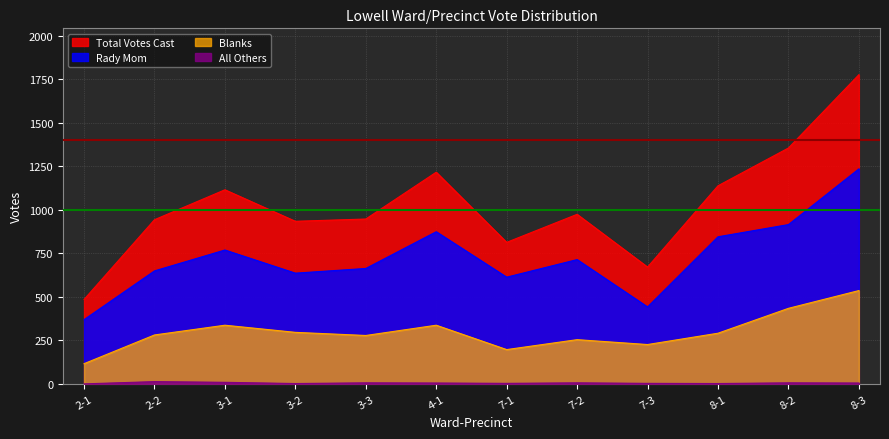

Is it true that Rady Mom equals 769 at 3-1?

True